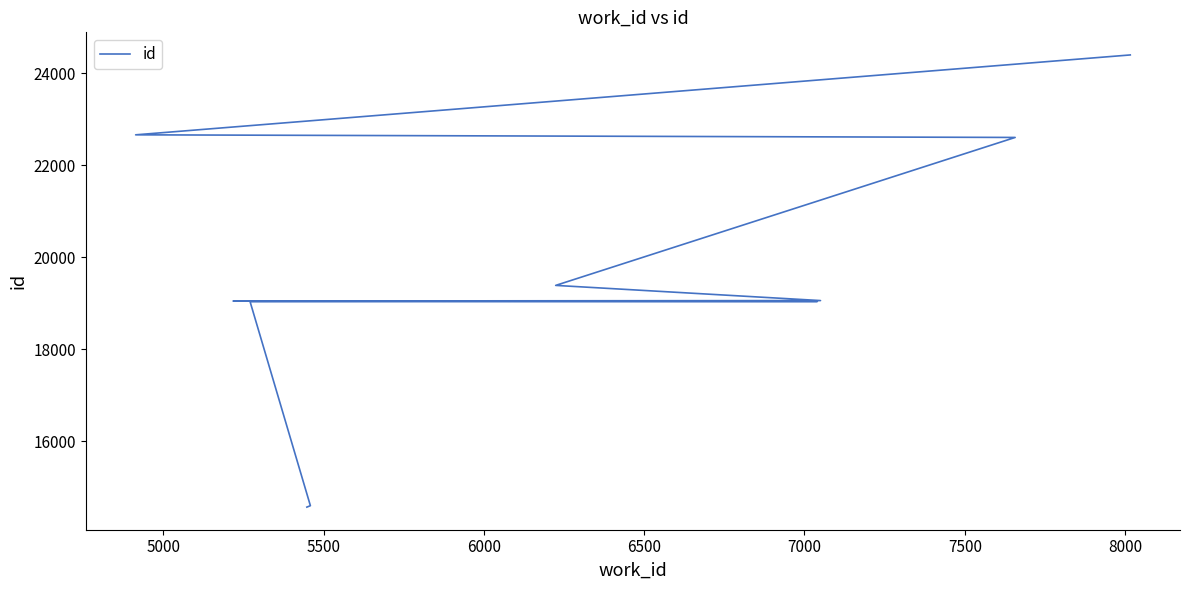

True or false: there are more than 2 points higher than both neighbors.

False